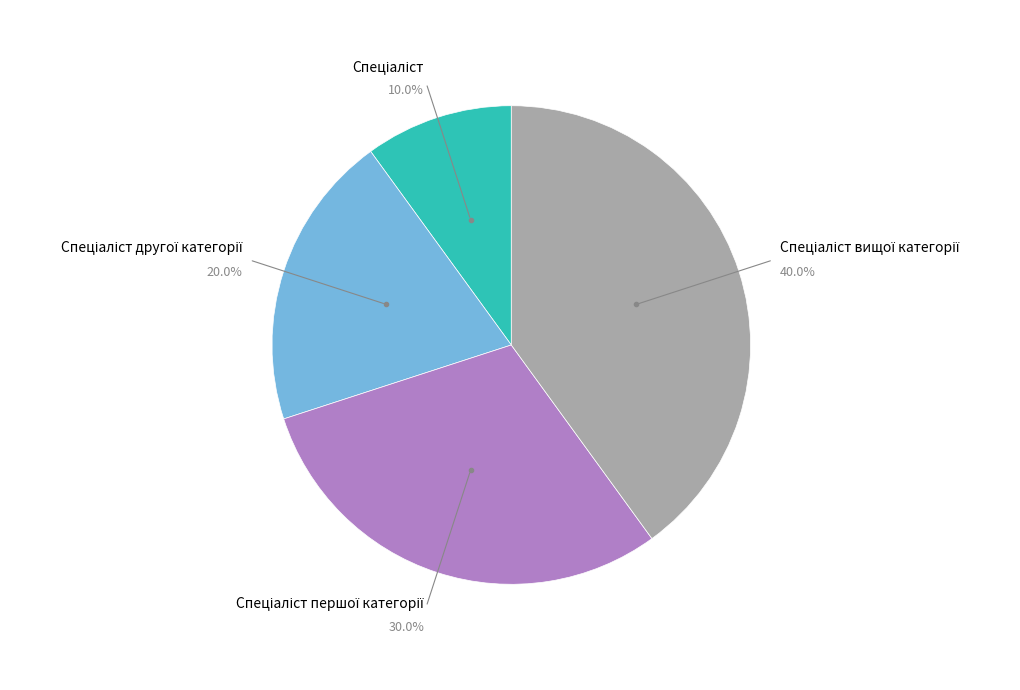

Does any single category account for the majority?

No